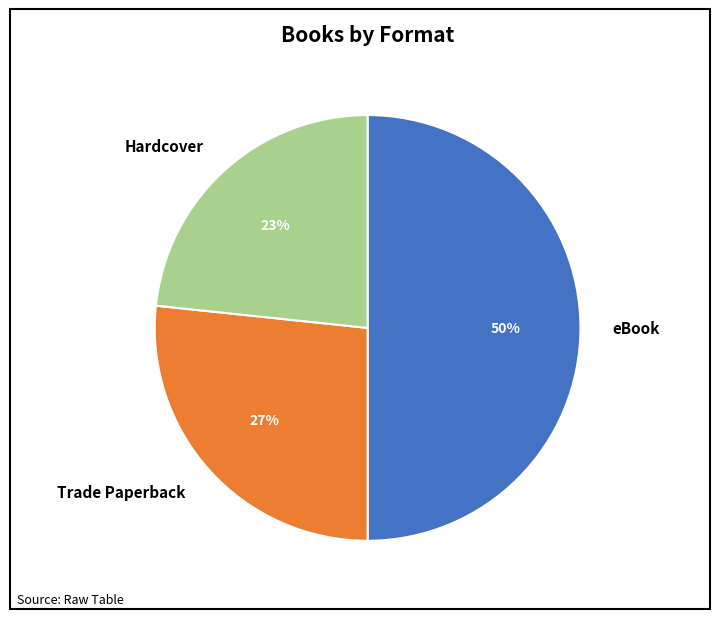

What percentage is the Trade Paperback slice, to the nearest percent?

27%